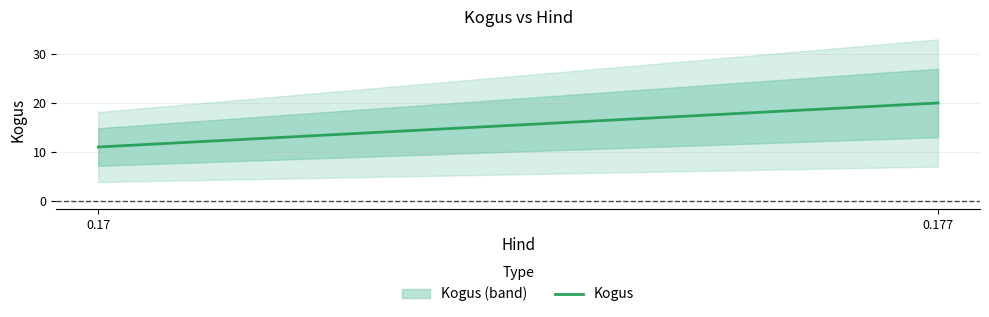

The value at 0.177 is 20. True or false?

True